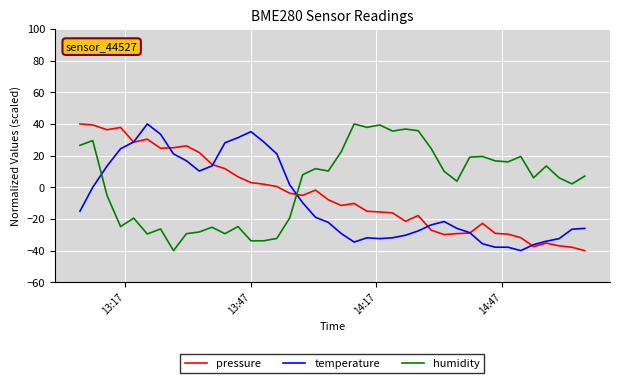

Which series has the largest total across all categories?

humidity